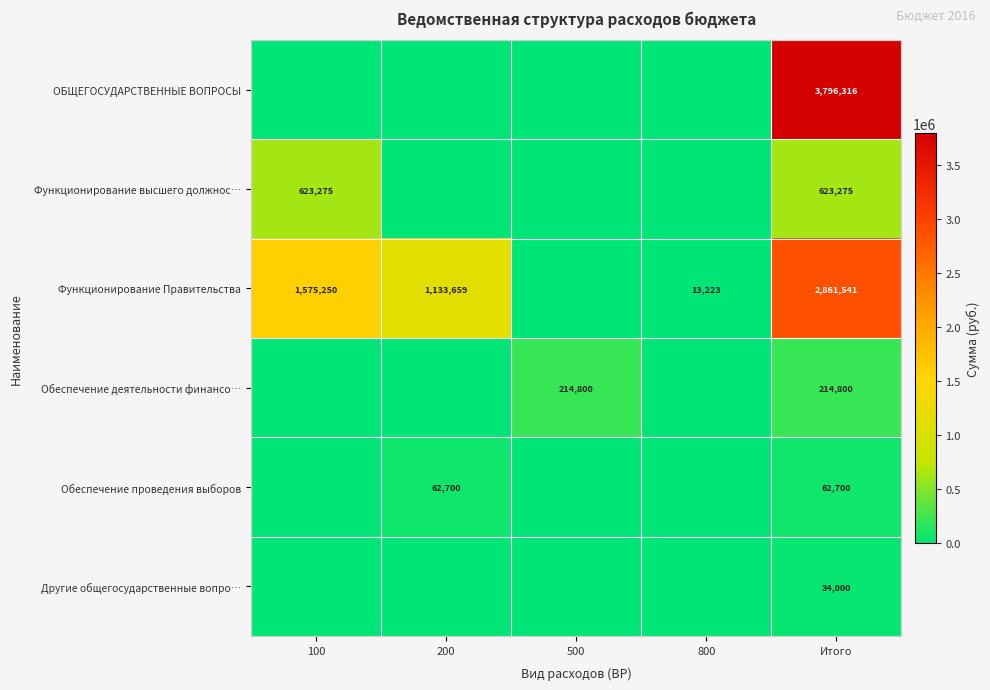

The Функционирование Правительства series shows 4791 at 800. True or false?

False